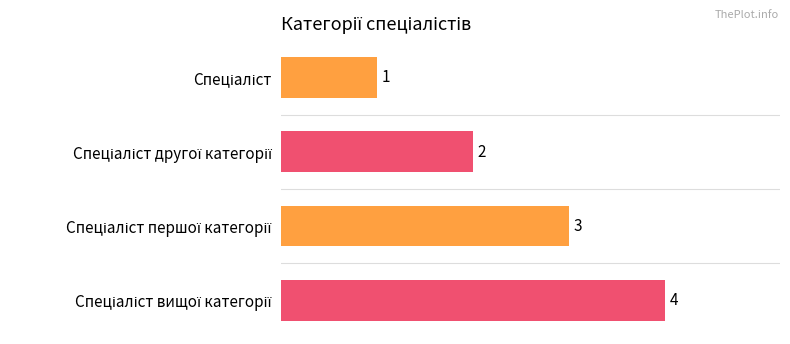

Count the values in the range 2 to 4.

3